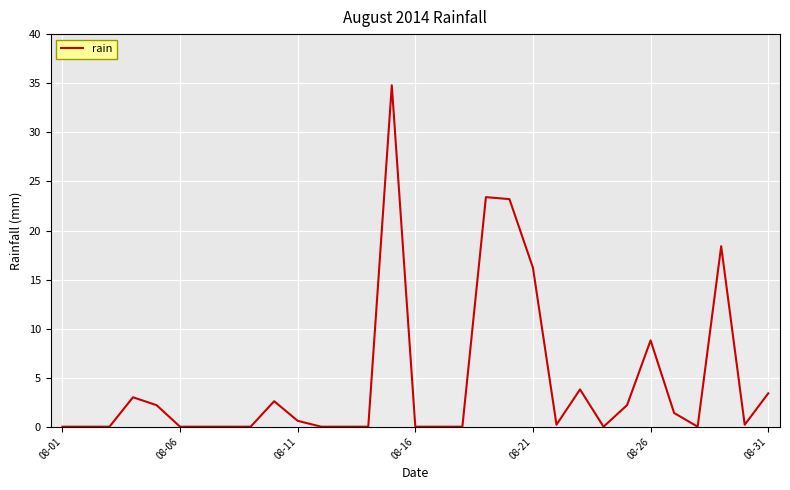

What is the difference between the maximum and minimum values?

34.8